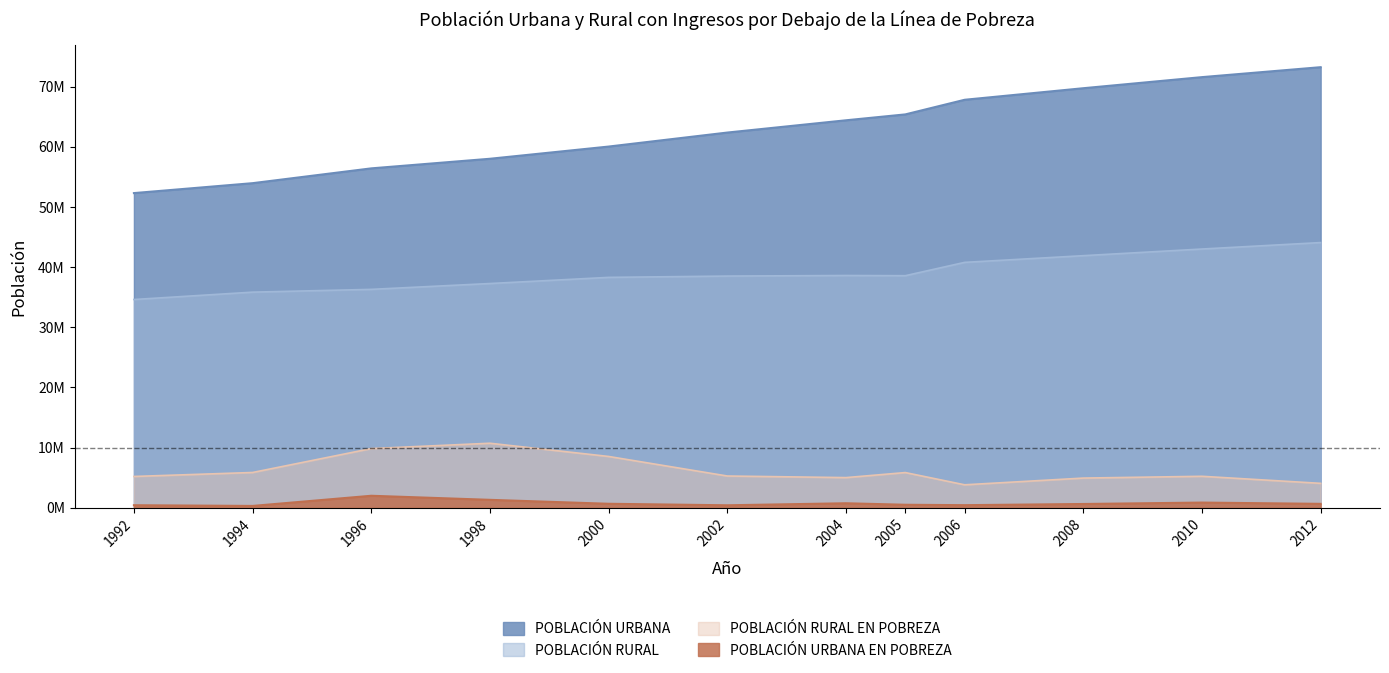

True or false: POBLACIÓN RURAL EN POBREZA and POBLACIÓN URBANA cross at least once.

False